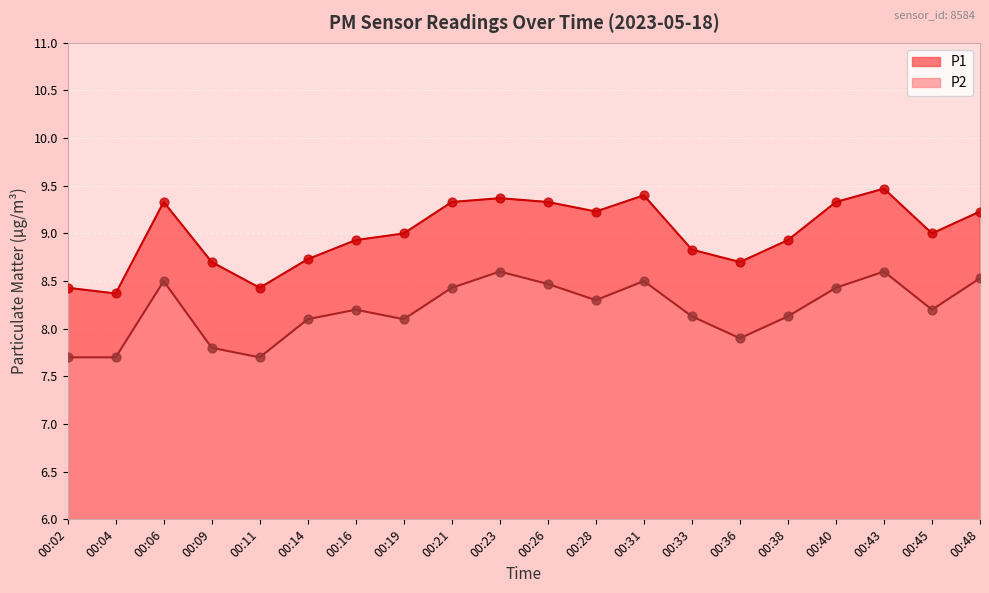

At which category is the sum across all series the highest?

00:43